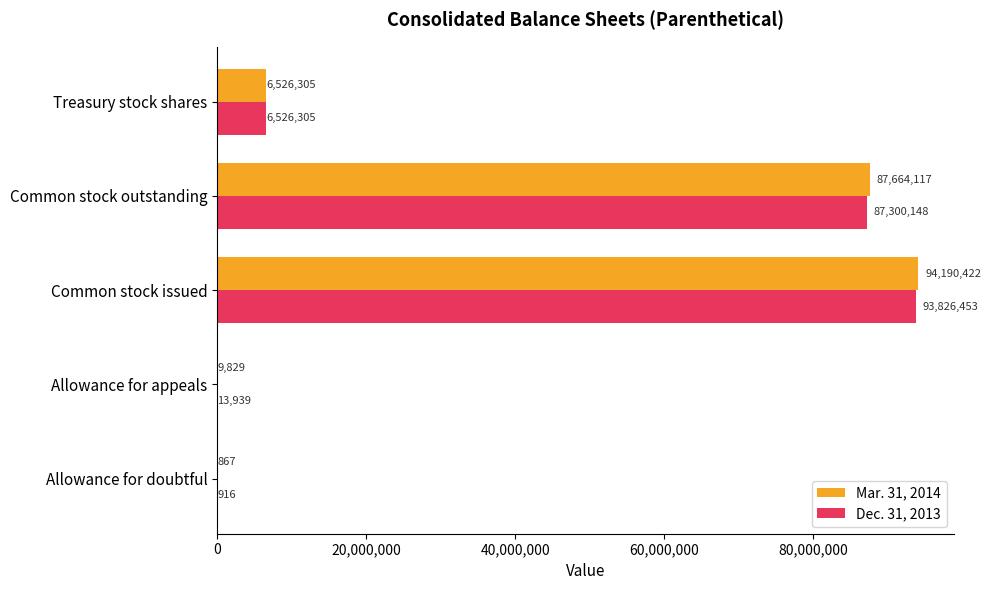

Which series changed the most between Allowance for doubtful and Common stock outstanding?

Mar. 31, 2014